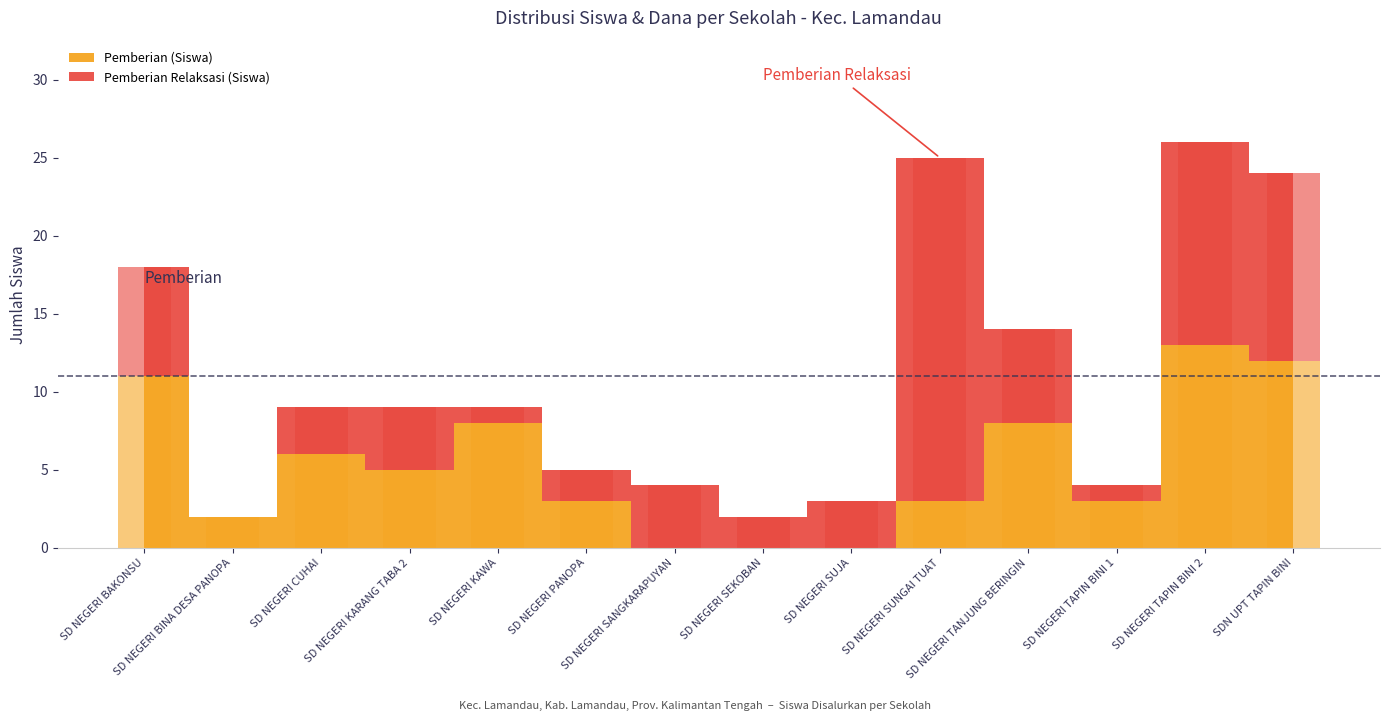

The Pemberian (Siswa) series shows 6 at SD NEGERI SUJA. True or false?

False